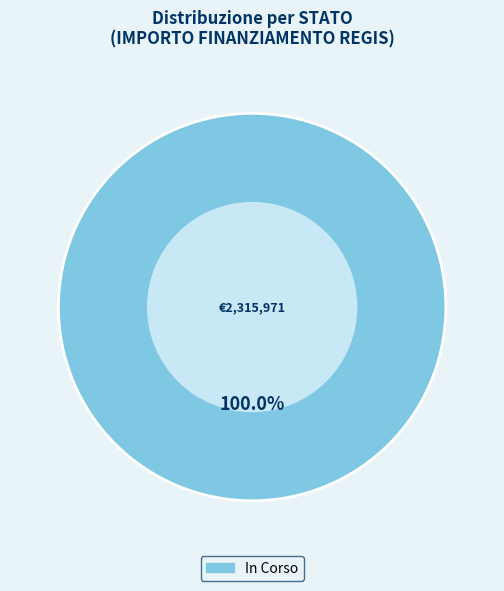

Is there any slice that represents more than half of the pie?

Yes